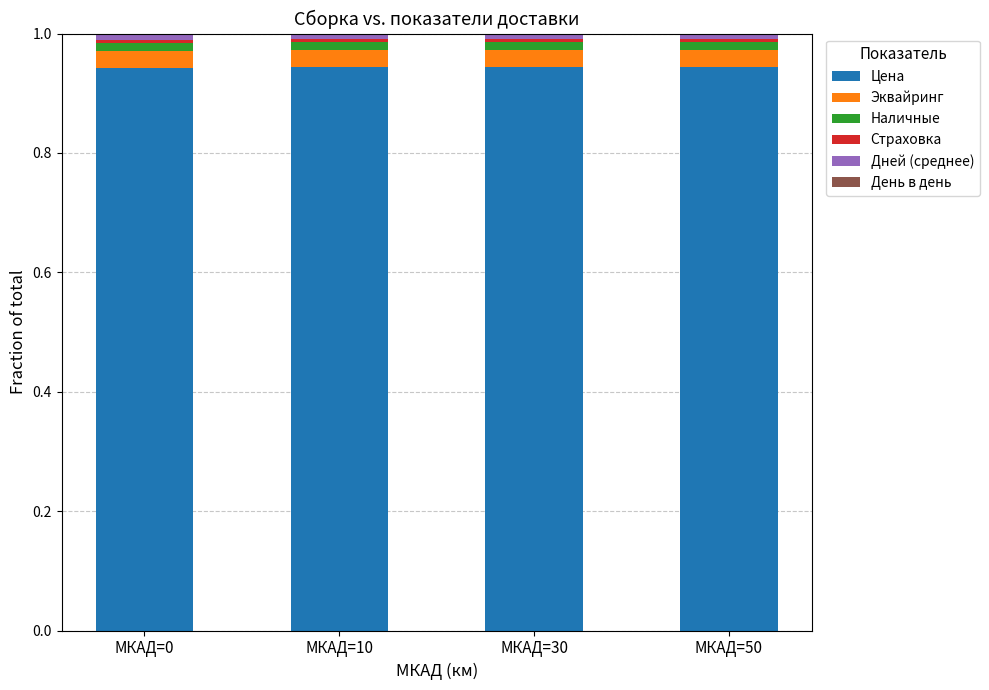

How many bars are there in total?

4